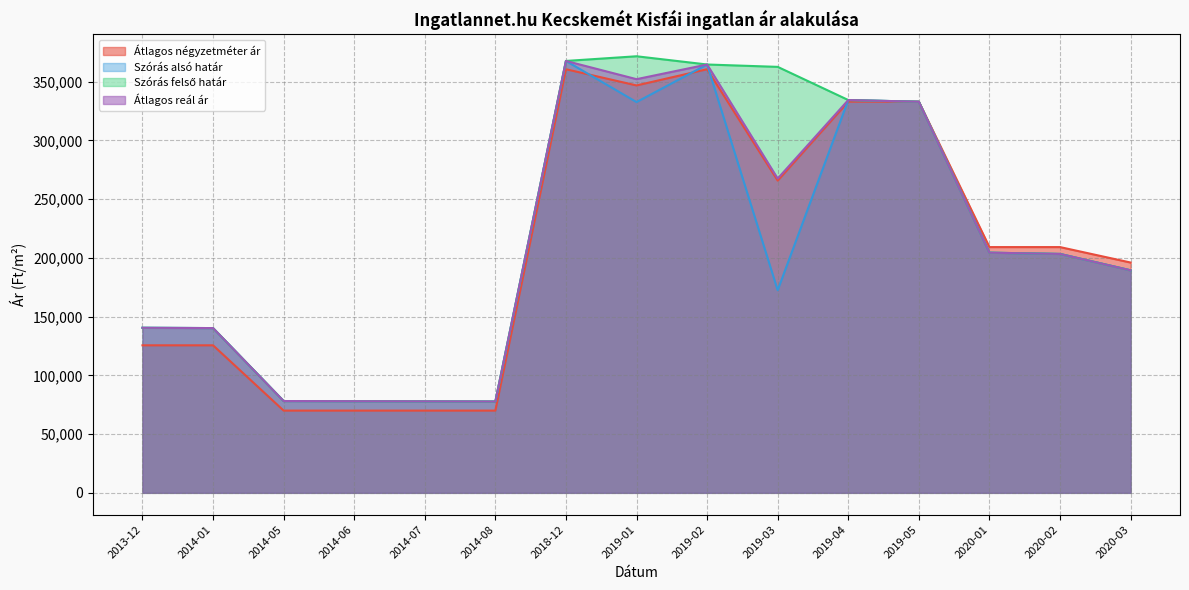

What is the sum of all Szórás felső határ values?

3323715